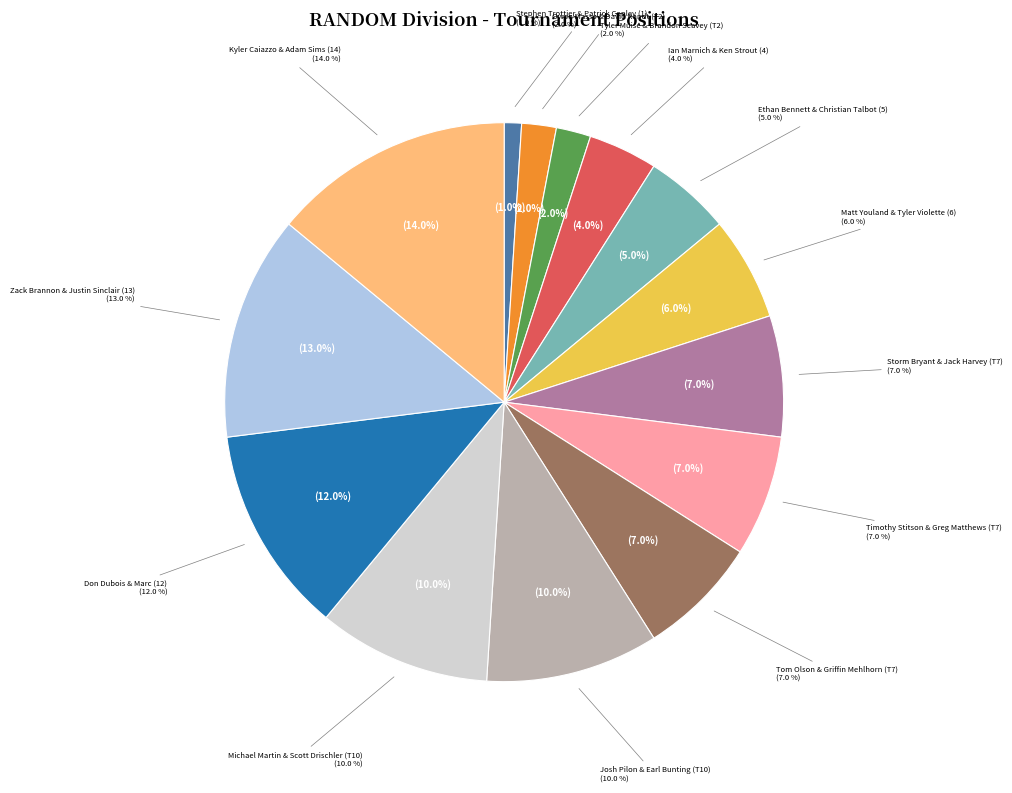

What is the total percentage of Michael Martin & Scott Drischler (T10) and Josh Pilon & Earl Bunting (T10)?

20.0%